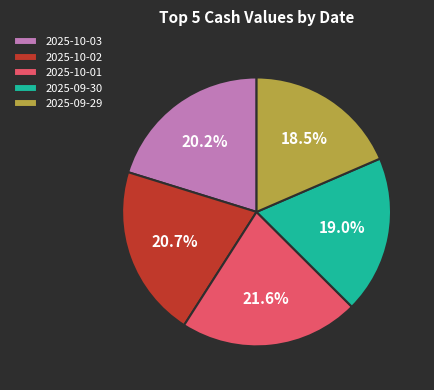

What percentage is the 2025-10-03 slice, to the nearest percent?

20%